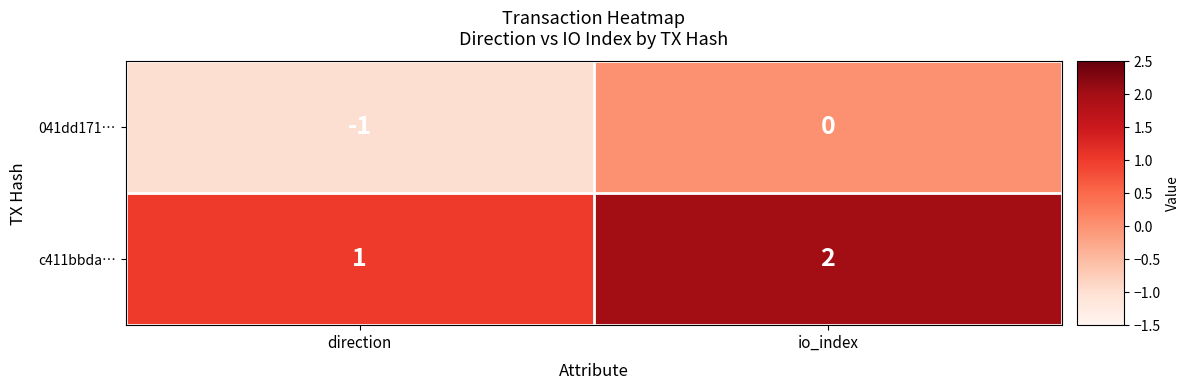

Is it true that 041dd171… equals 0 at io_index?

True